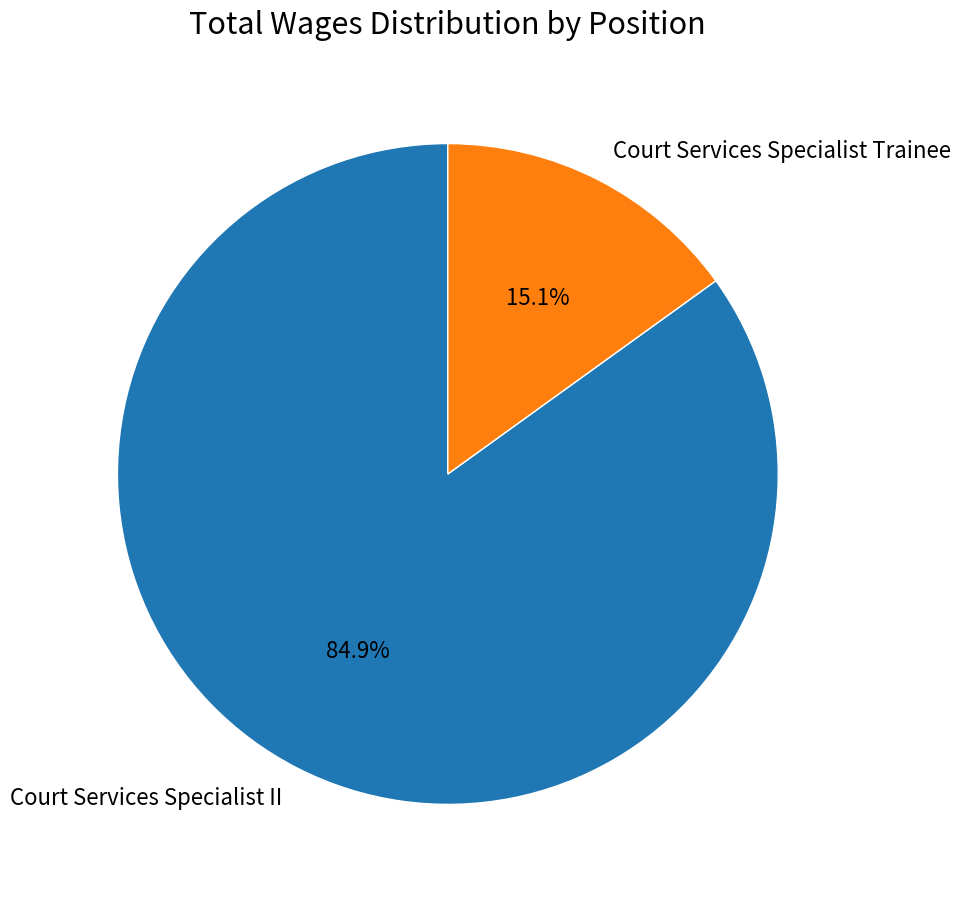

Is it true that Court Services Specialist II is 85% of the pie?

True